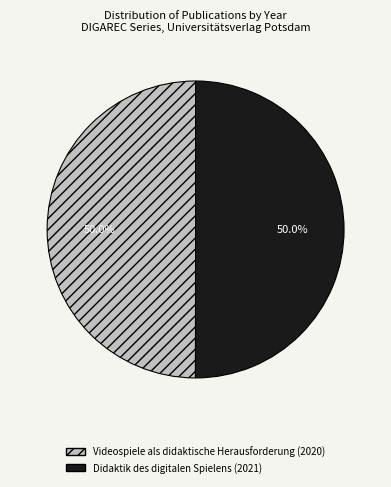

To the nearest percent, what is the average slice percentage?

50%